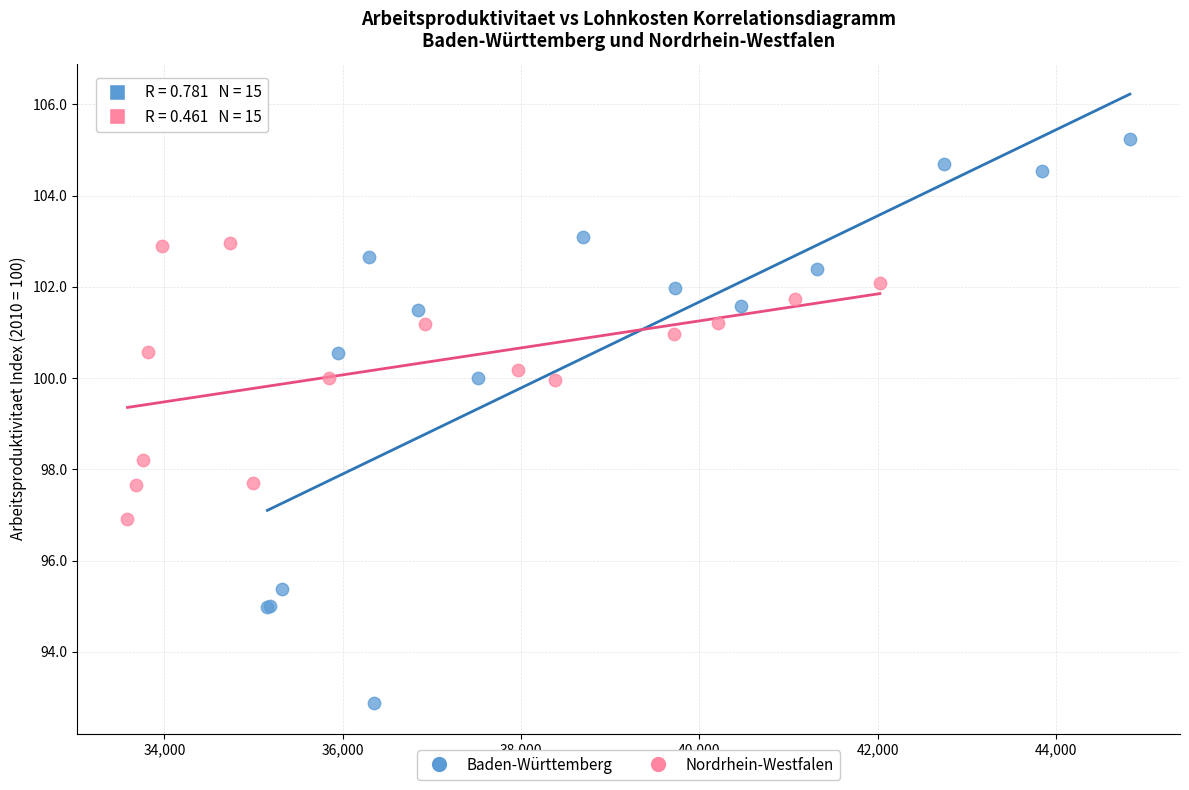

Which series contains the highest Y value?

Baden-Württemberg